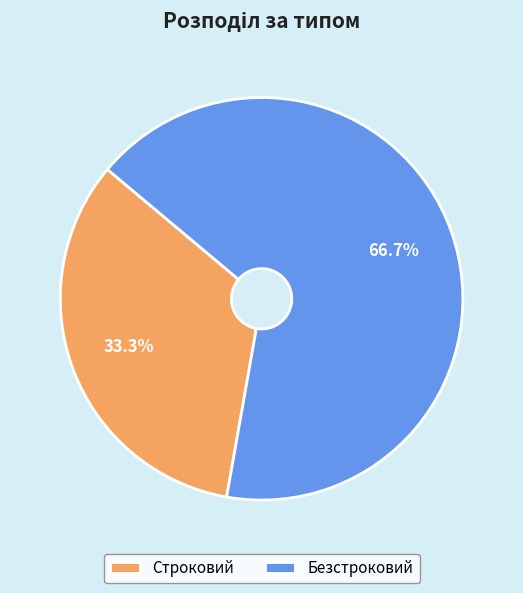

The Строковий slice represents 33% of the pie. True or false?

True